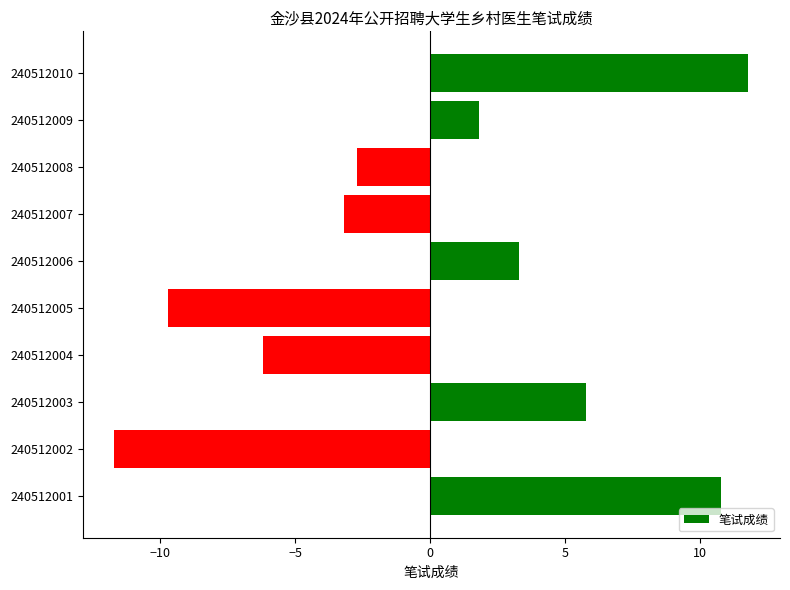

What is the smallest value displayed?

-11.7